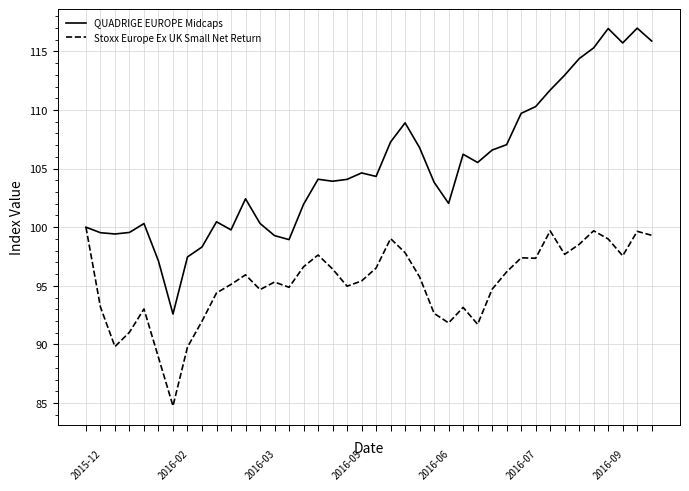

What is the minimum value for QUADRIGE EUROPE Midcaps?

92.6